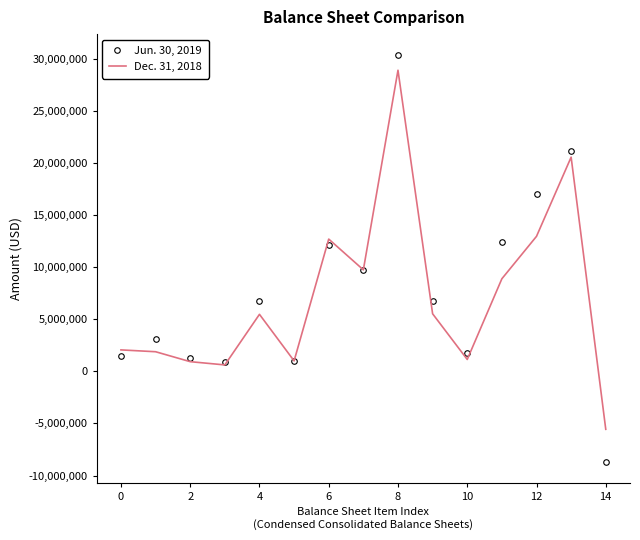

True or false: Jun. 30, 2019 has more than 2 interior local peaks.

True